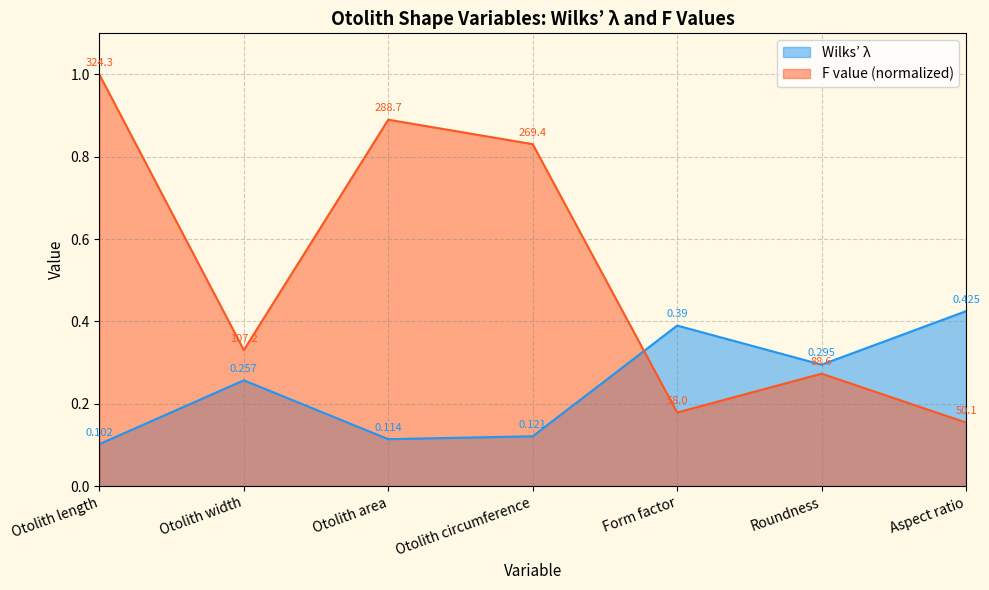

Does the chart display data point markers on the line(s)?

No